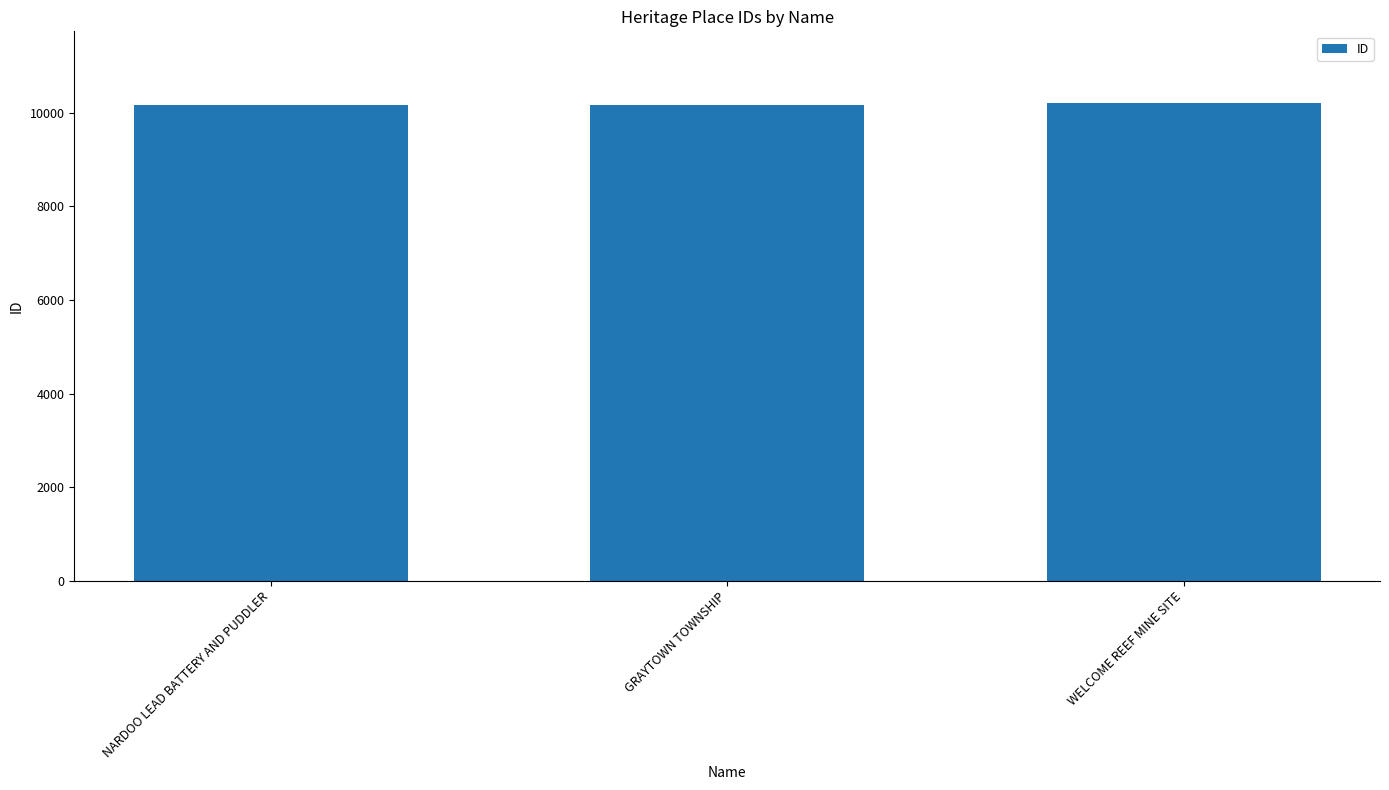

Approximately how many times larger is the value at WELCOME REEF MINE SITE compared to NARDOO LEAD BATTERY AND PUDDLER?

1.0